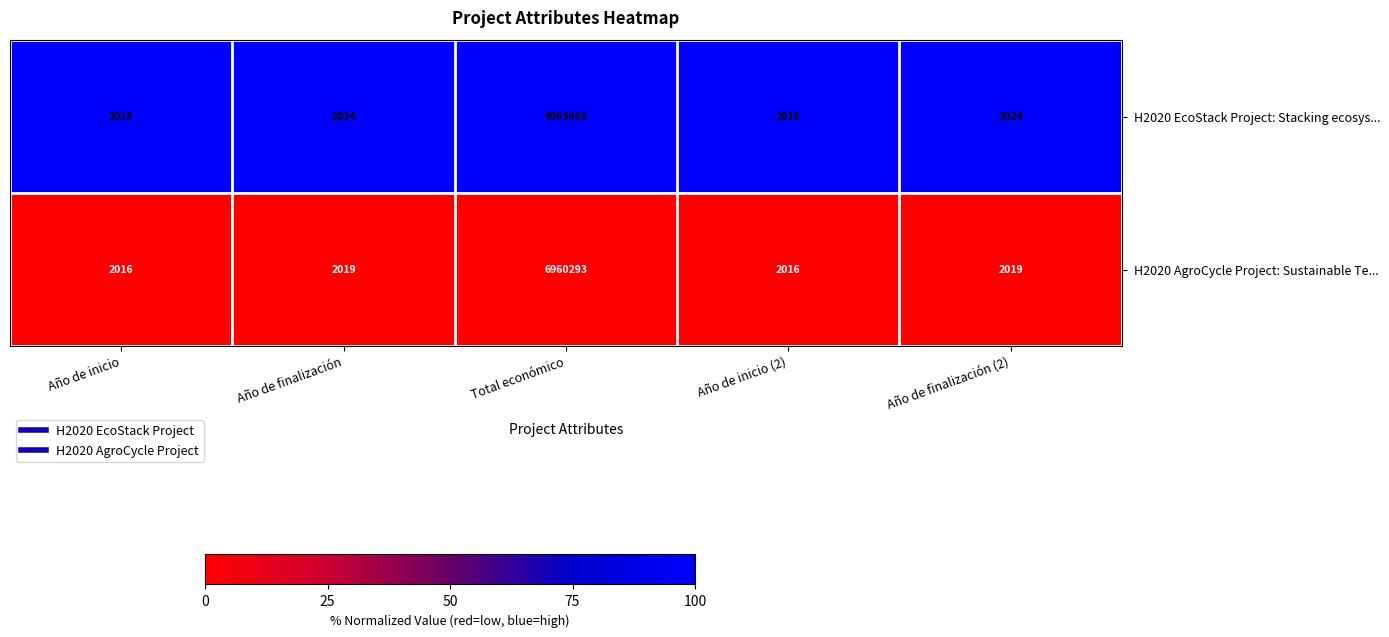

Reading left to right, list all the values displayed in this chart.

H2020 EcoStack Project: Stacking ecosys...: Año de inicio=2018	Año de finalización=2024	Total económico=9963866	Año de inicio (2)=2018	Año de finalización (2)=2024
H2020 AgroCycle Project: Sustainable Te...: Año de inicio=2016	Año de finalización=2019	Total económico=6960293	Año de inicio (2)=2016	Año de finalización (2)=2019